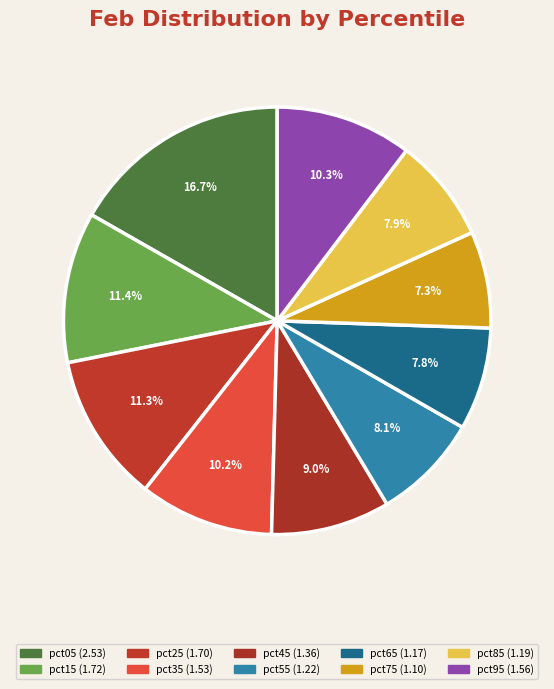

Count the number of slices in the pie.

10